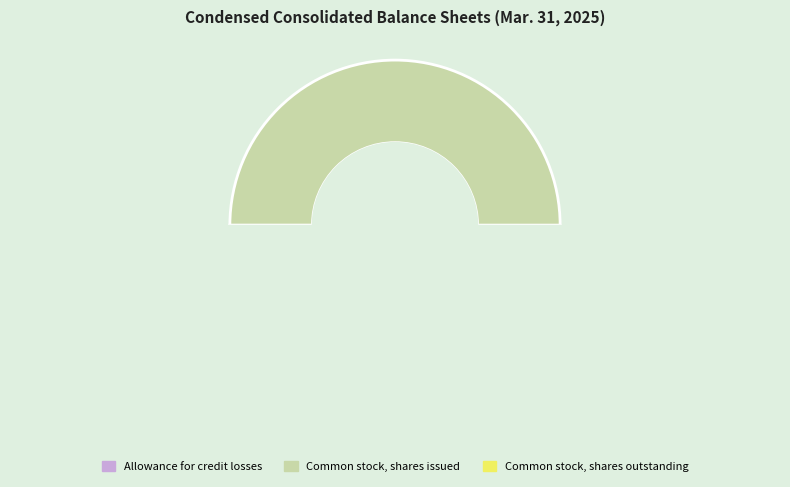

To the nearest percent, what is the difference between the Common stock, shares outstanding and Allowance for credit losses slice percentages?

50%